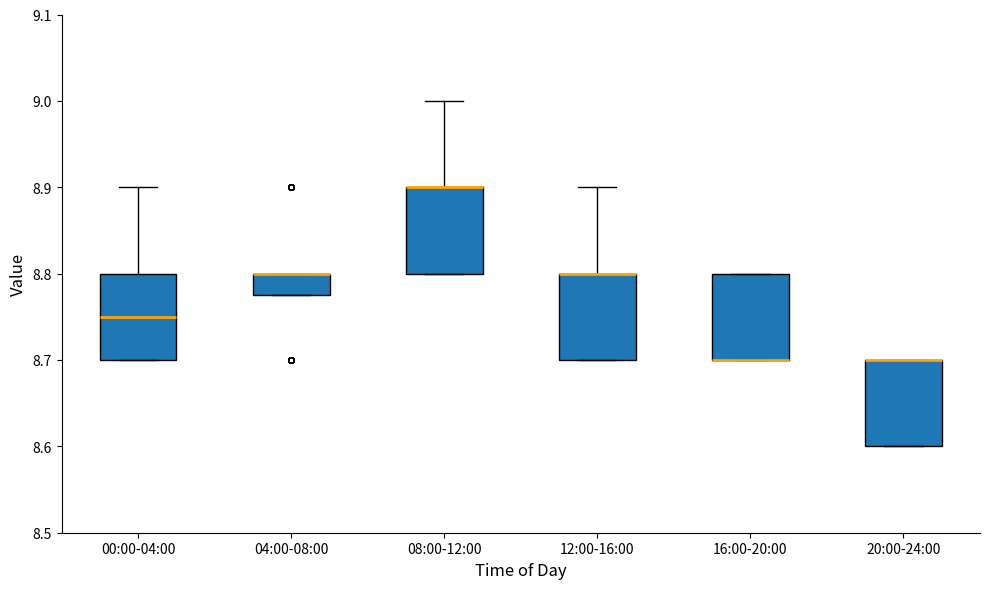

Reading left to right, read every box against the y-axis: the position of its median line, the range the box covers, and the ends of its whiskers. The values are not printed on the chart, so give them approximately, as read against the axis.

00:00-04:00: median 8.75, box 8.70 to 8.80, whiskers 8.70 to 8.90
04:00-08:00: median 8.80 (drawn on the box's upper edge), box 8.78 to 8.80, whiskers 8.78 to 8.80
08:00-12:00: median 8.90 (drawn on the box's upper edge), box 8.80 to 8.90, whiskers 8.80 to 9.00
12:00-16:00: median 8.80 (drawn on the box's upper edge), box 8.70 to 8.80, whiskers 8.70 to 8.90
16:00-20:00: median 8.70 (drawn on the box's lower edge), box 8.70 to 8.80, whiskers 8.70 to 8.80
20:00-24:00: median 8.70 (drawn on the box's upper edge), box 8.60 to 8.70, whiskers 8.60 to 8.70